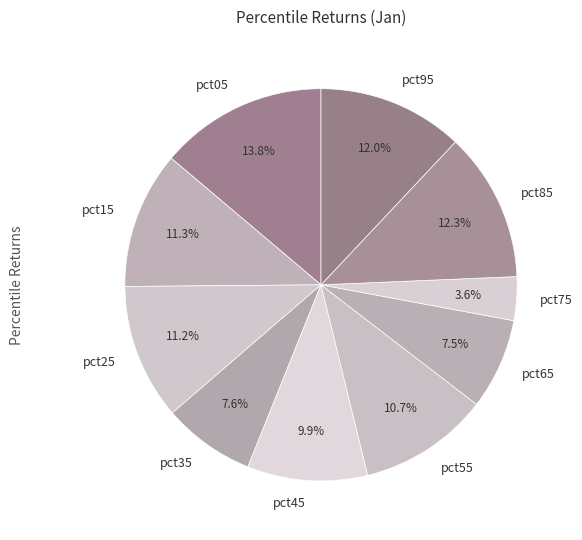

What portion of the pie excludes pct45?

90.1%